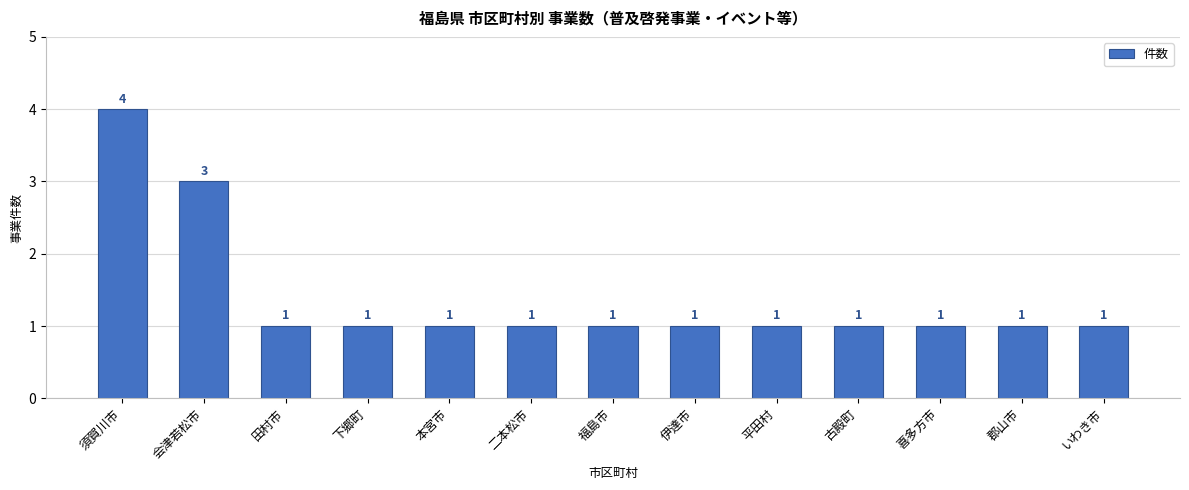

Read the value at いわき市.

1